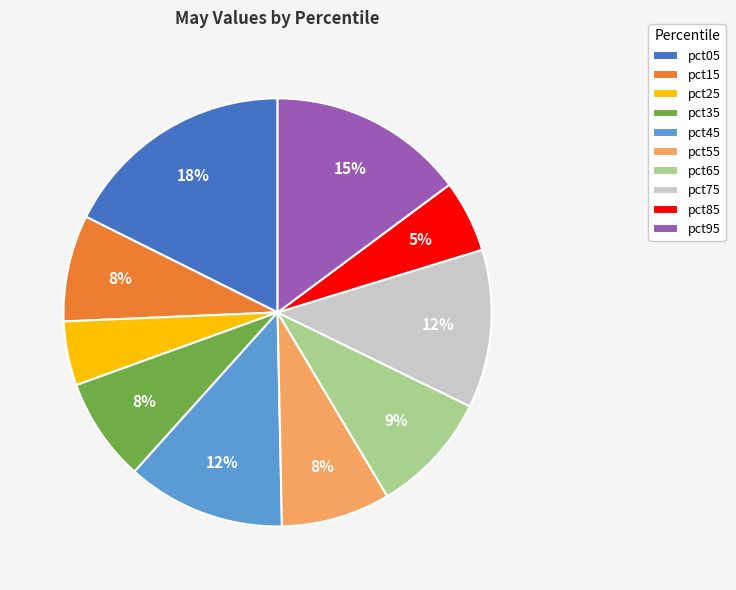

Between pct35 and pct65, which is larger?

pct65